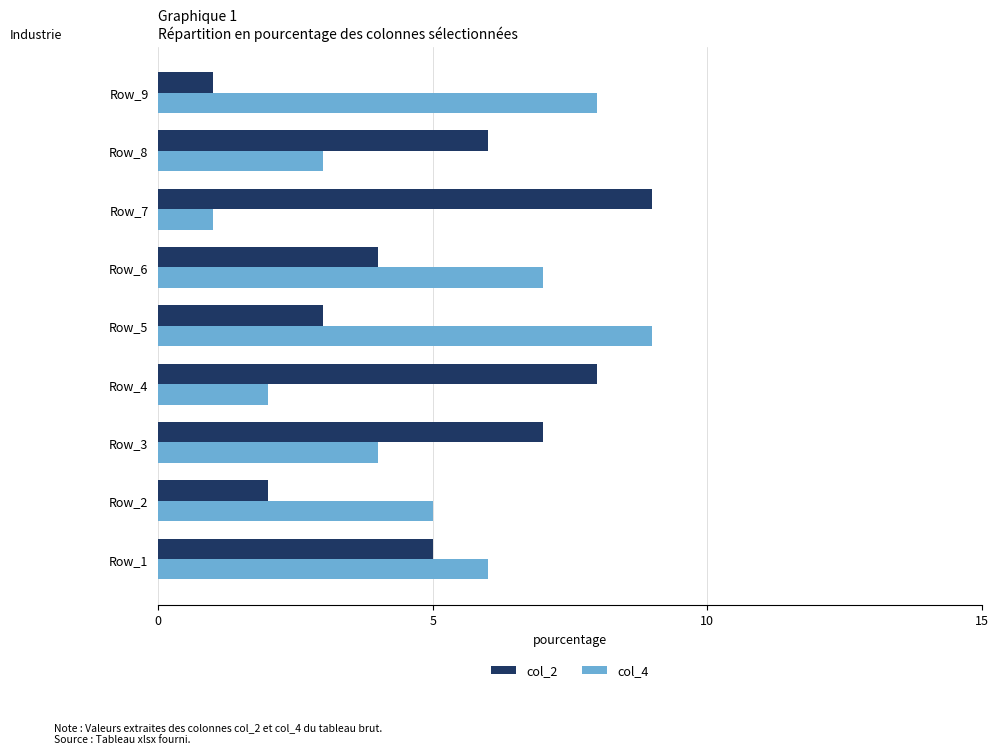

What is the average value of the col_2 series?

5